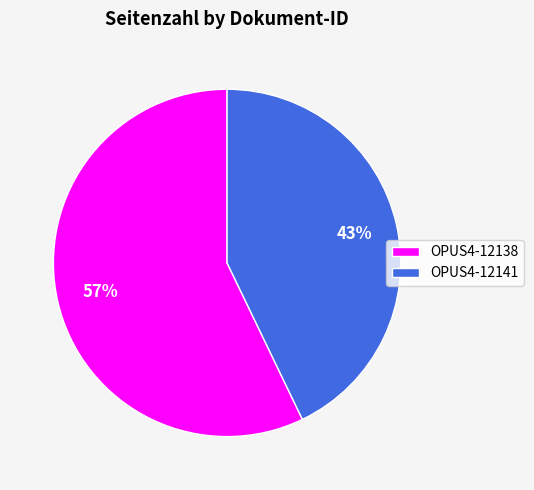

True or false: OPUS4-12141 accounts for 53% of the total.

False